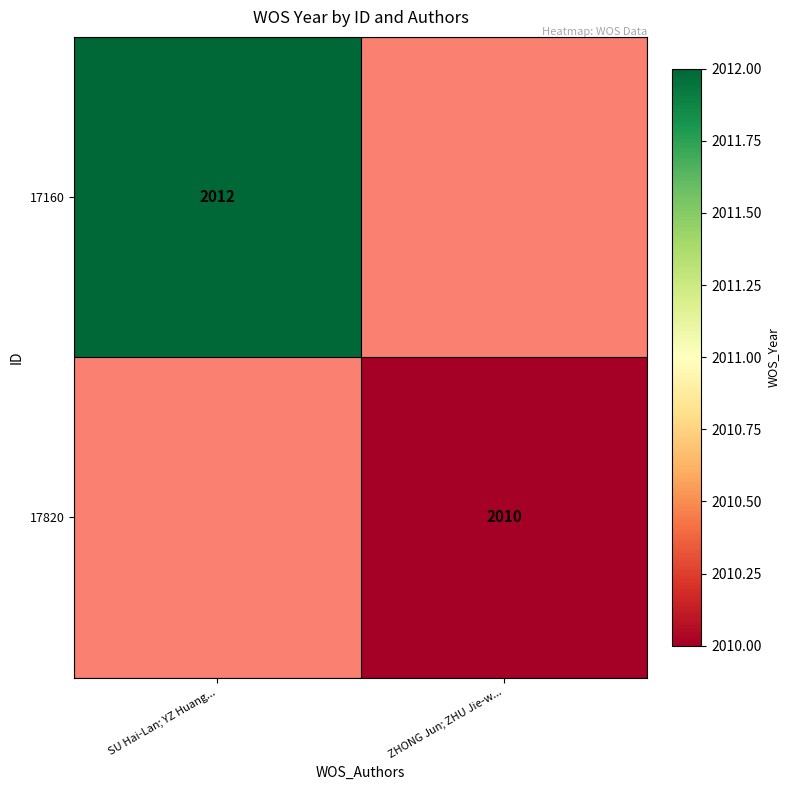

Which label corresponds to the largest value in the chart?

SU Hai-Lan; YZ Huang...